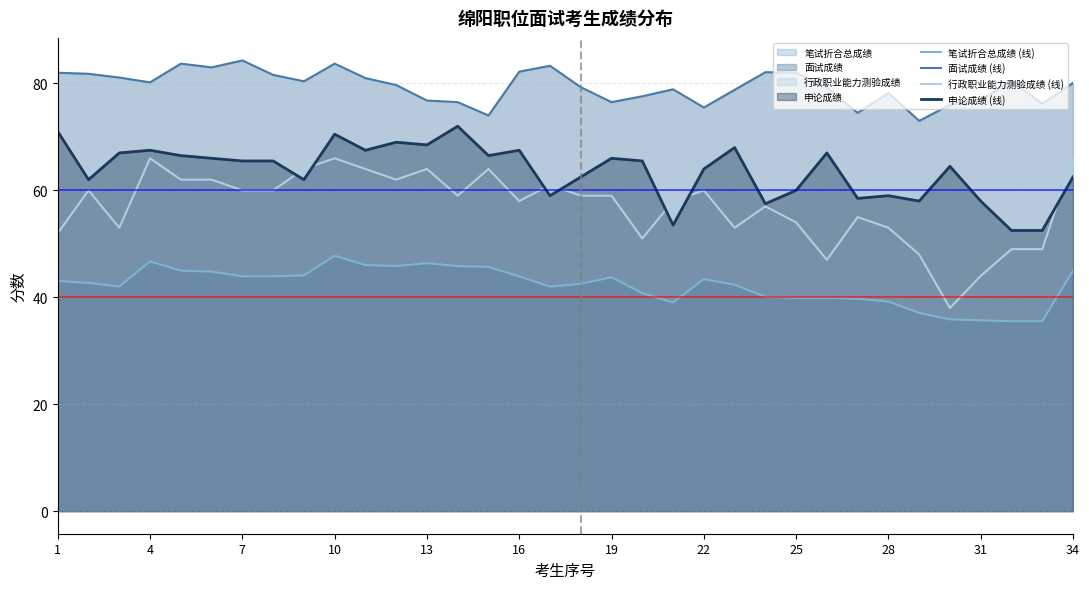

List the series in order of their overall mean, lowest first.

笔试折合总成绩 (线), 行政职业能力测验成绩 (线), 申论成绩 (线), 面试成绩 (线)